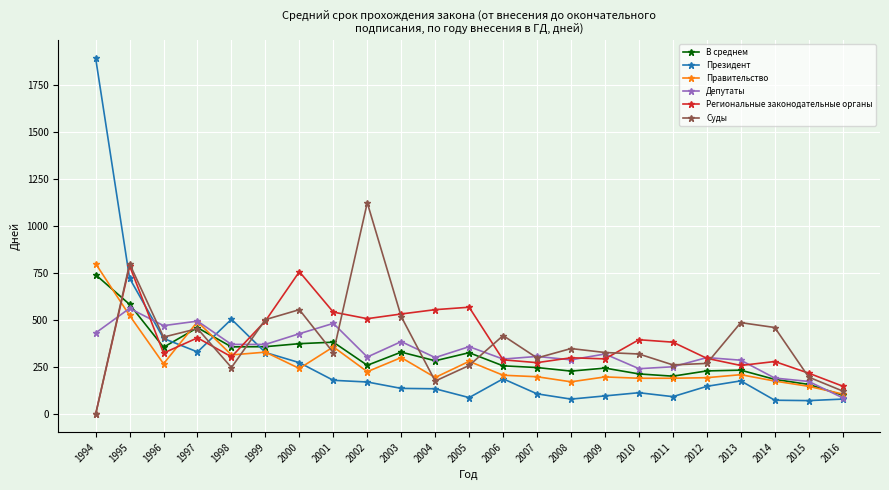

Which label corresponds to the largest value in the chart?

1994